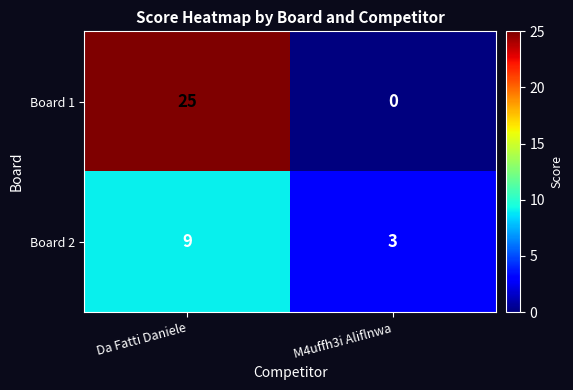

Read the Board 2 value at Da Fatti Daniele.

9